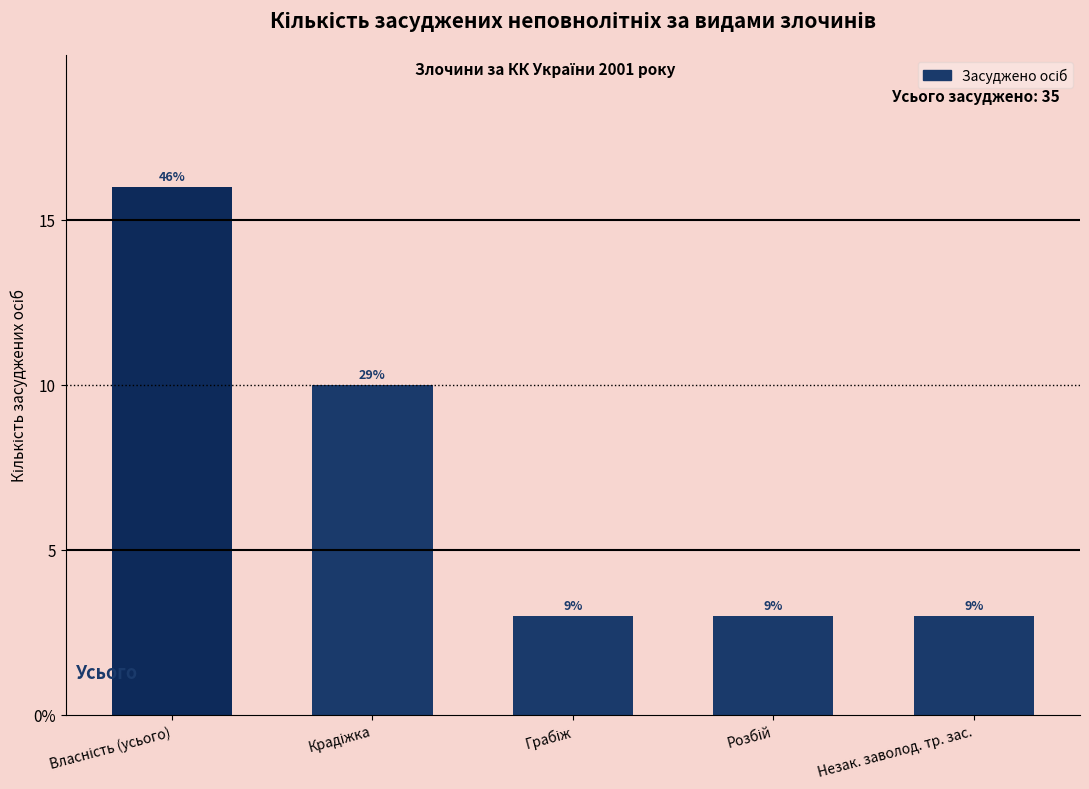

What is the label of the 3rd bar from the right?

Грабіж